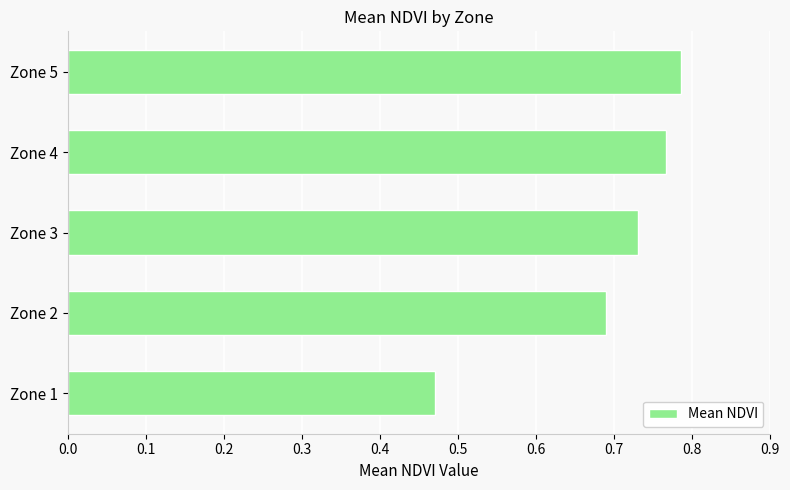

At which category does the chart reach its minimum across all series?

Zone 1